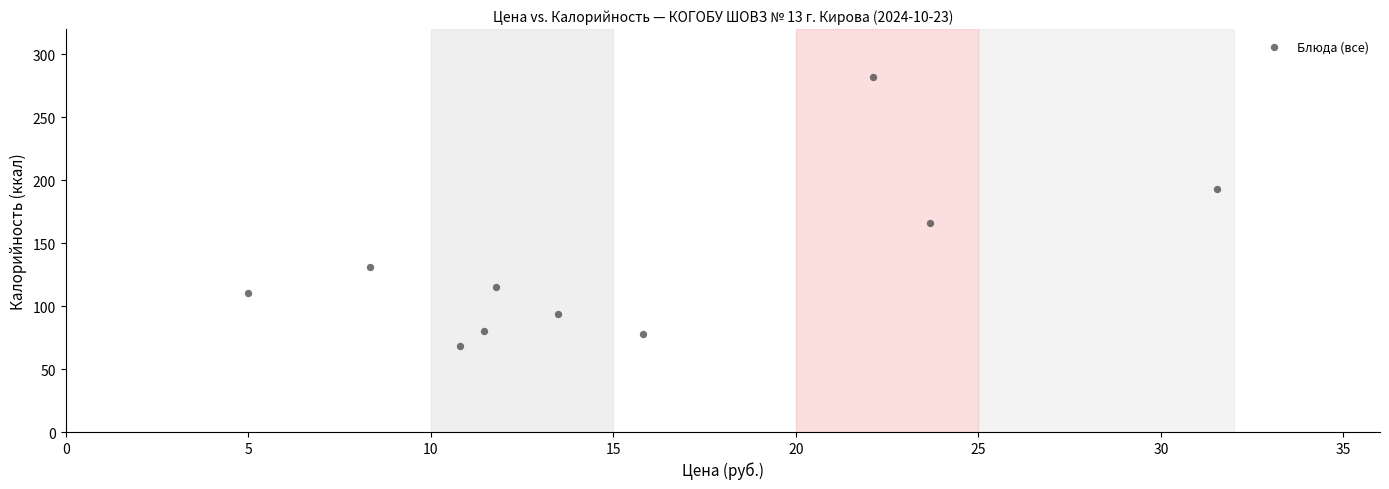

What Y value in the scatter plot is closest to 175?

166